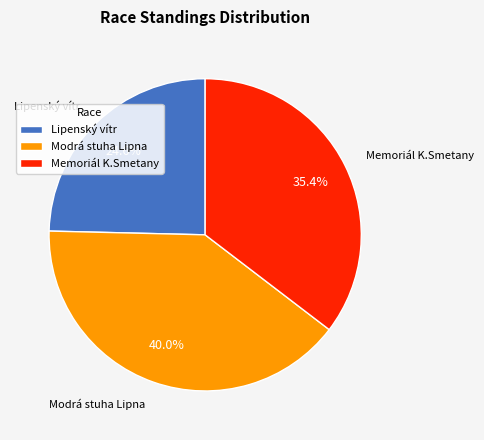

Which has a higher value, Modrá stuha Lipna or Lipenský vítr?

Modrá stuha Lipna